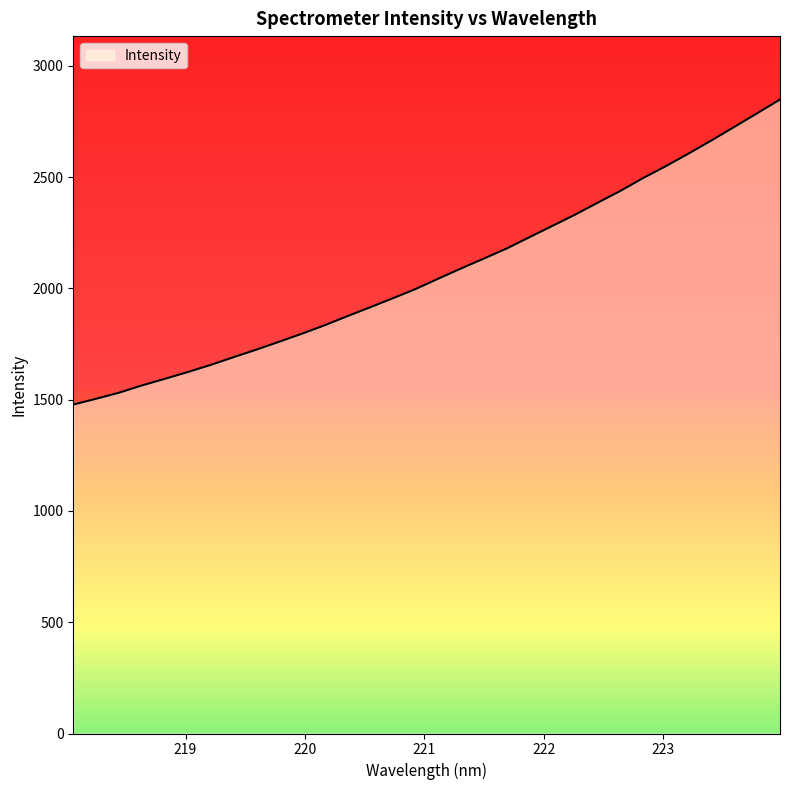

What is the difference between the maximum and minimum values?

1370.6